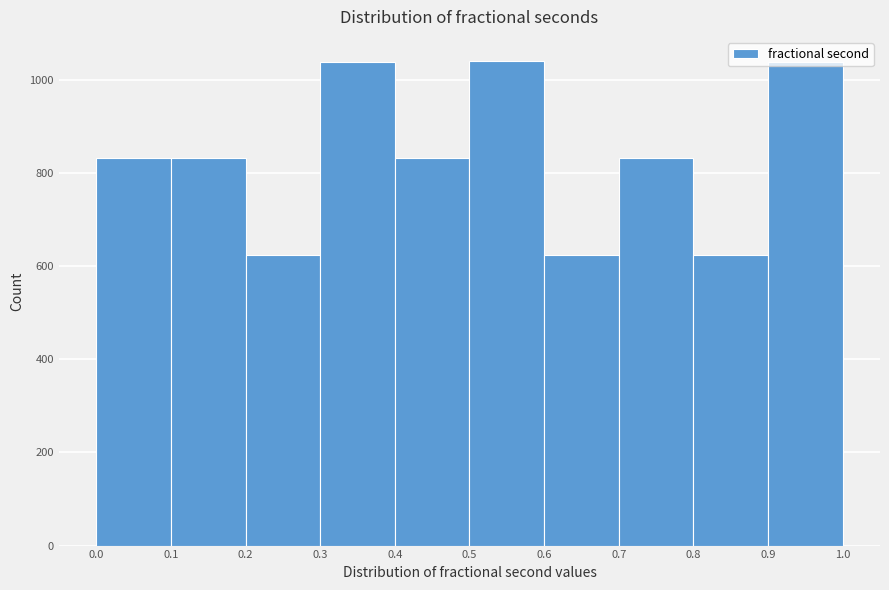

Reading left to right, list every bar in this chart as the range it spans on the x-axis followed by its height. The values are not printed on the chart, so give them approximately, as read against the axis.

0.0 to 0.1: 840
0.1 to 0.2: 840
0.2 to 0.3: 620
0.3 to 0.4: 1040
0.4 to 0.5: 840
0.5 to 0.6: 1040
0.6 to 0.7: 620
0.7 to 0.8: 840
0.8 to 0.9: 620
0.9 to 1.0: 1040